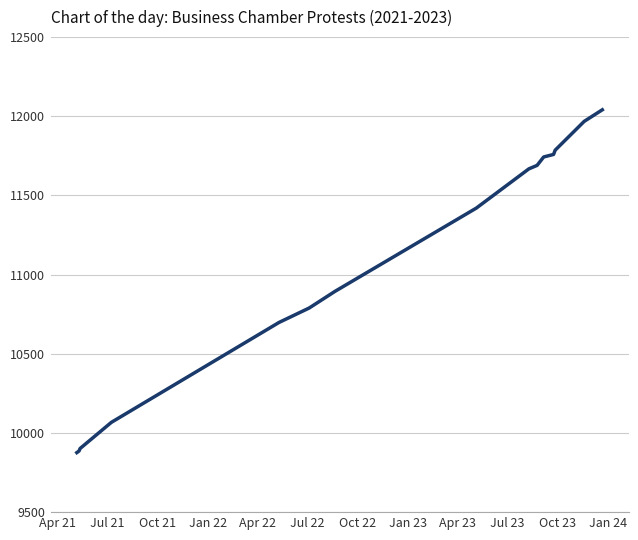

True or false: the data has more than 2 interior local peaks.

False